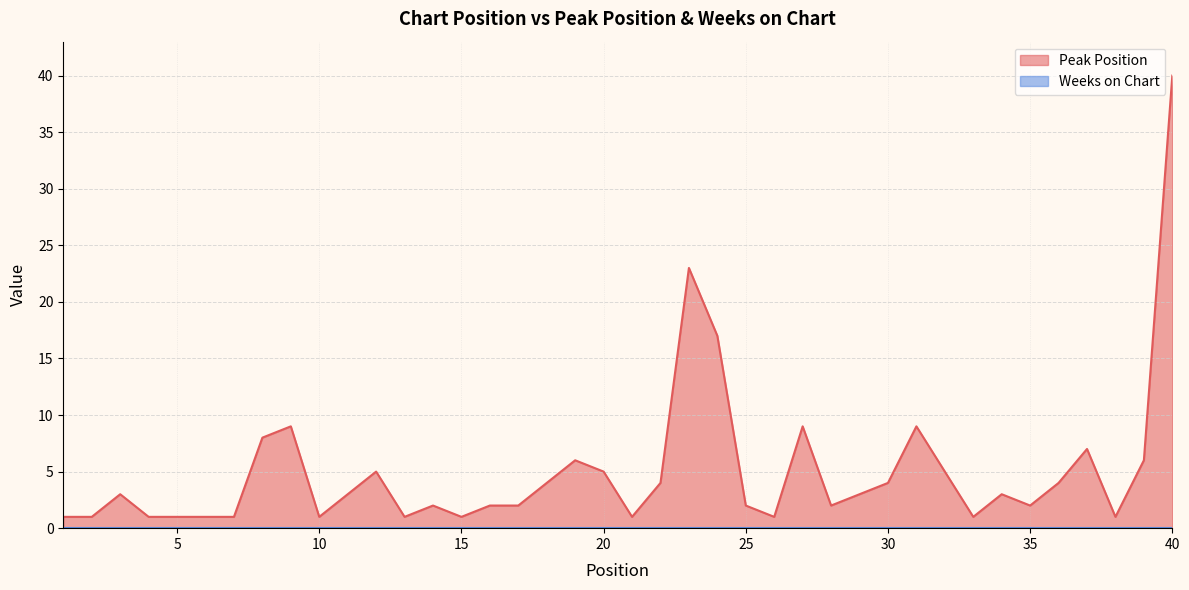

How many lines are shown in the chart?

1